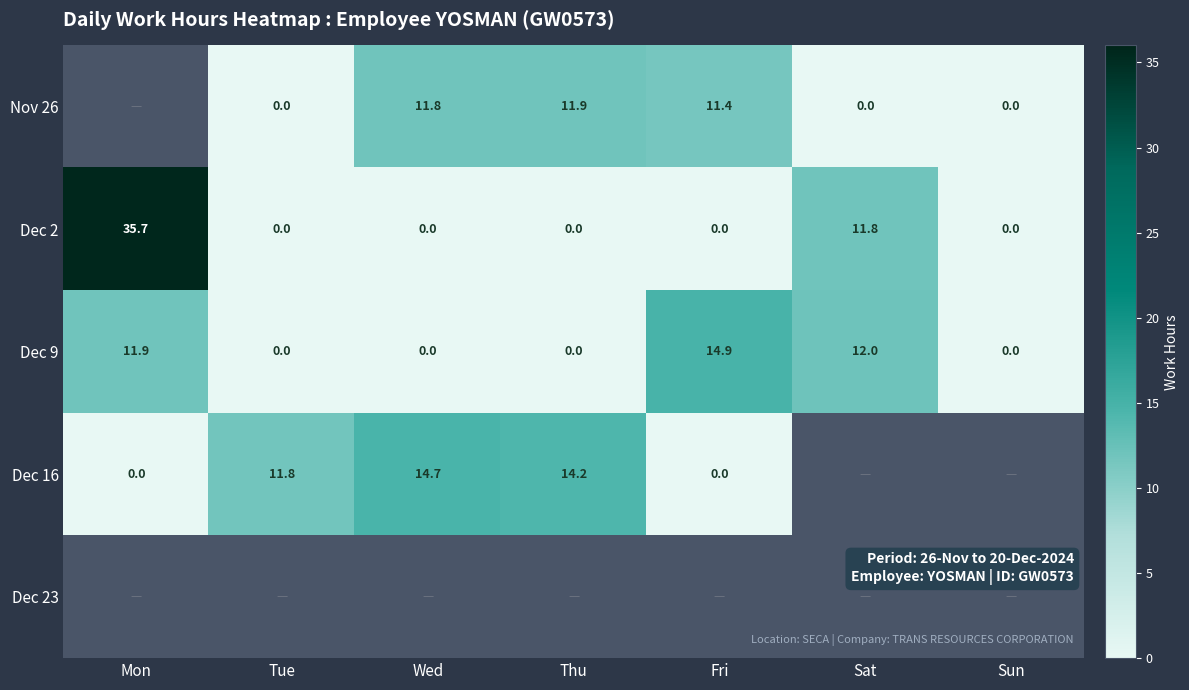

How many positive values does the Dec 2 series have?

2